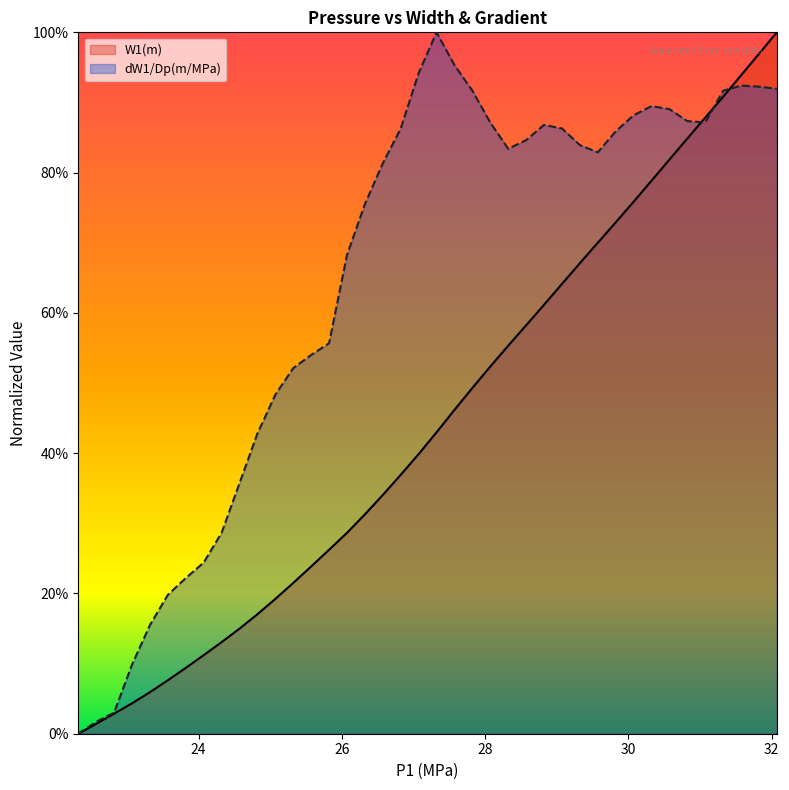

What are all the series names shown in the legend?

W1(m), dW1/Dp(m/MPa)